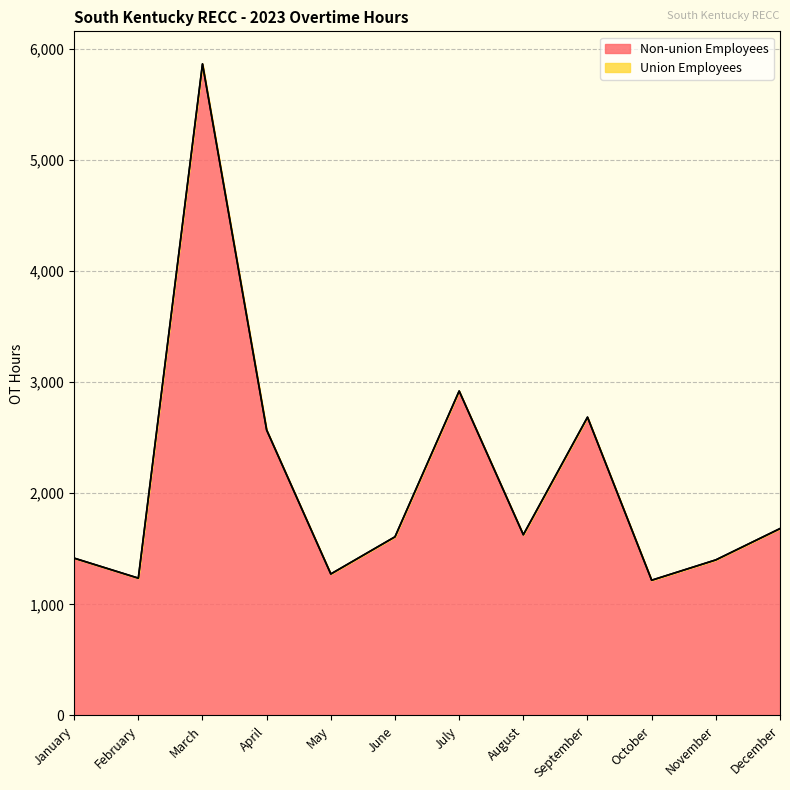

How many values exceed 1626?

6